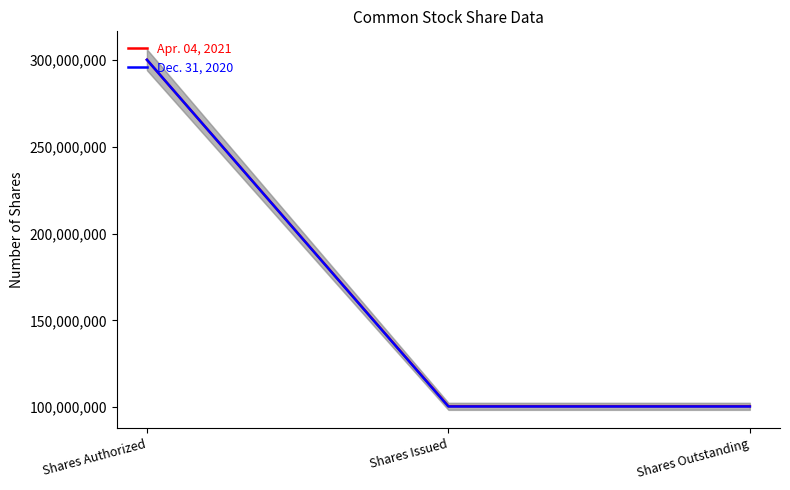

What is the average value of the Dec. 31, 2020 series?

166964667